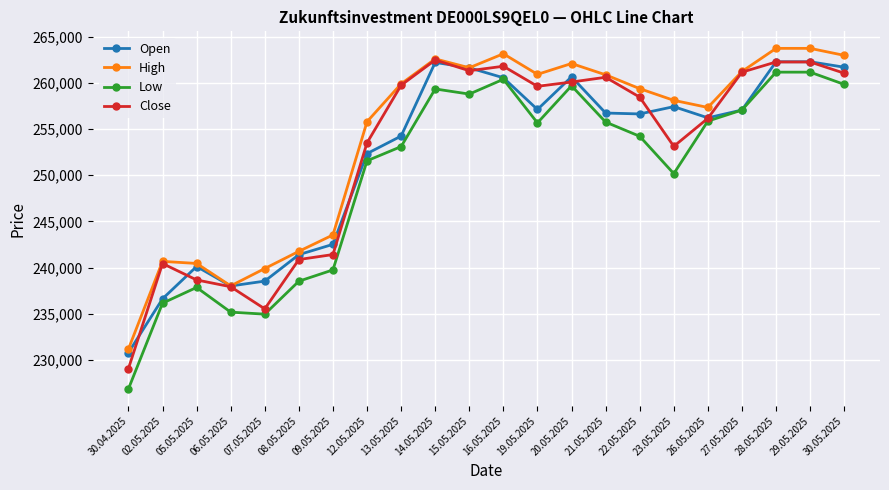

What is the greatest value displayed?

263749